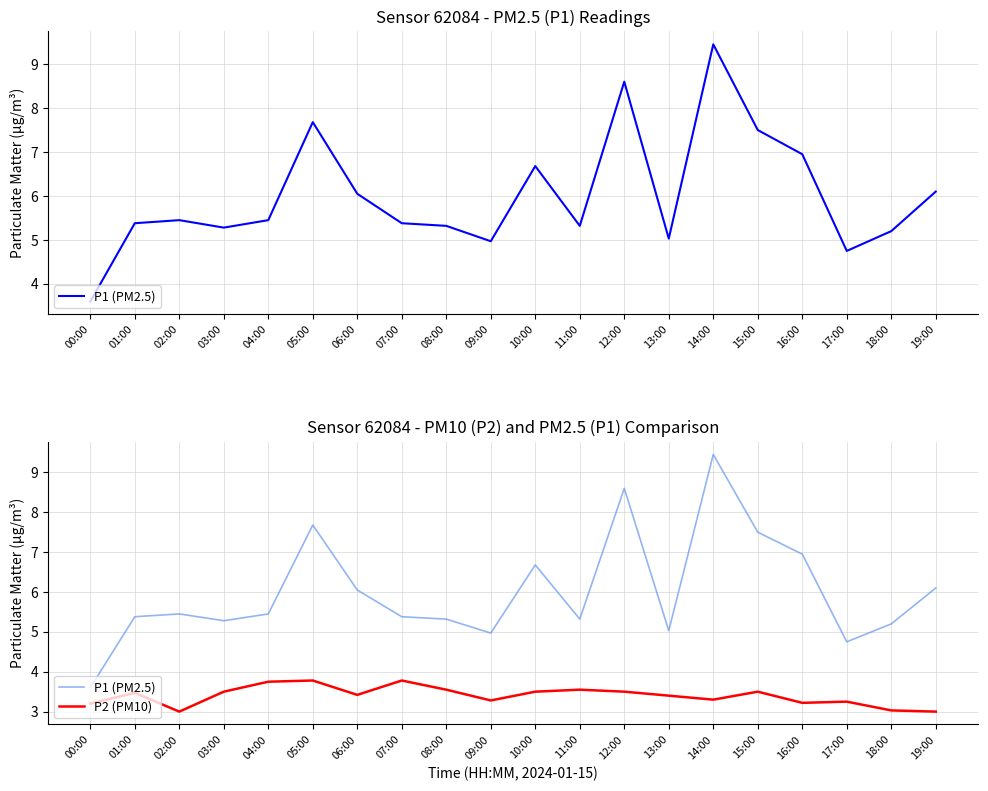

What are all the series names shown in the legend?

P1 (PM2.5), P2 (PM10)